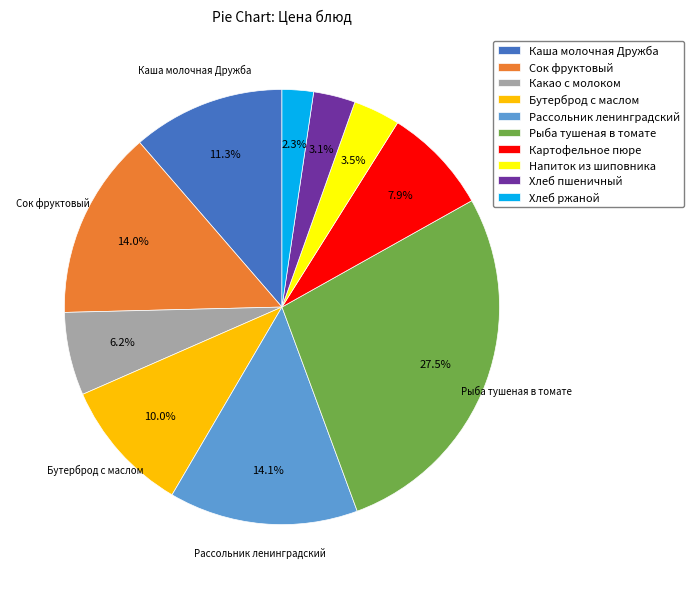

What percentage is the Сок фруктовый slice, to the nearest percent?

14%